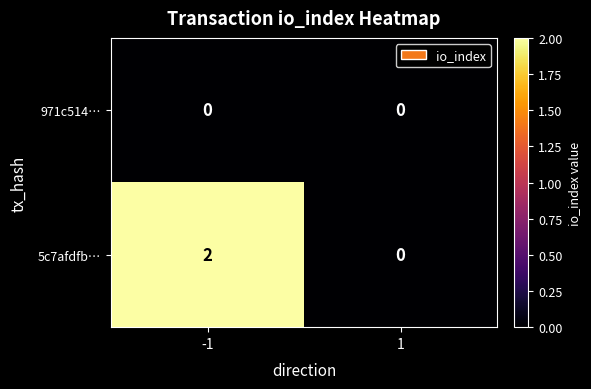

Which series has the largest total across all categories?

5c7afdfb…